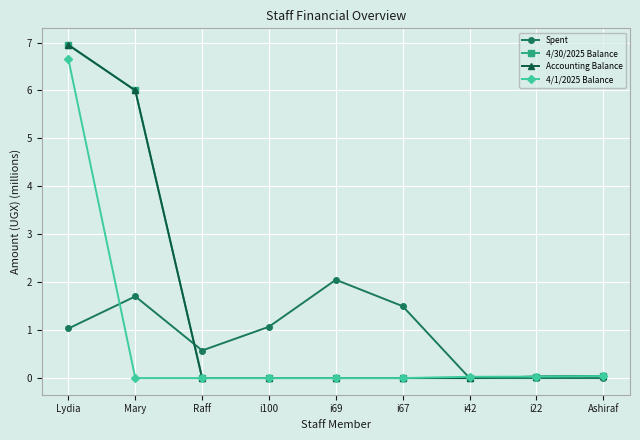

True or false: Spent has a value of 0.6 at i22.

False